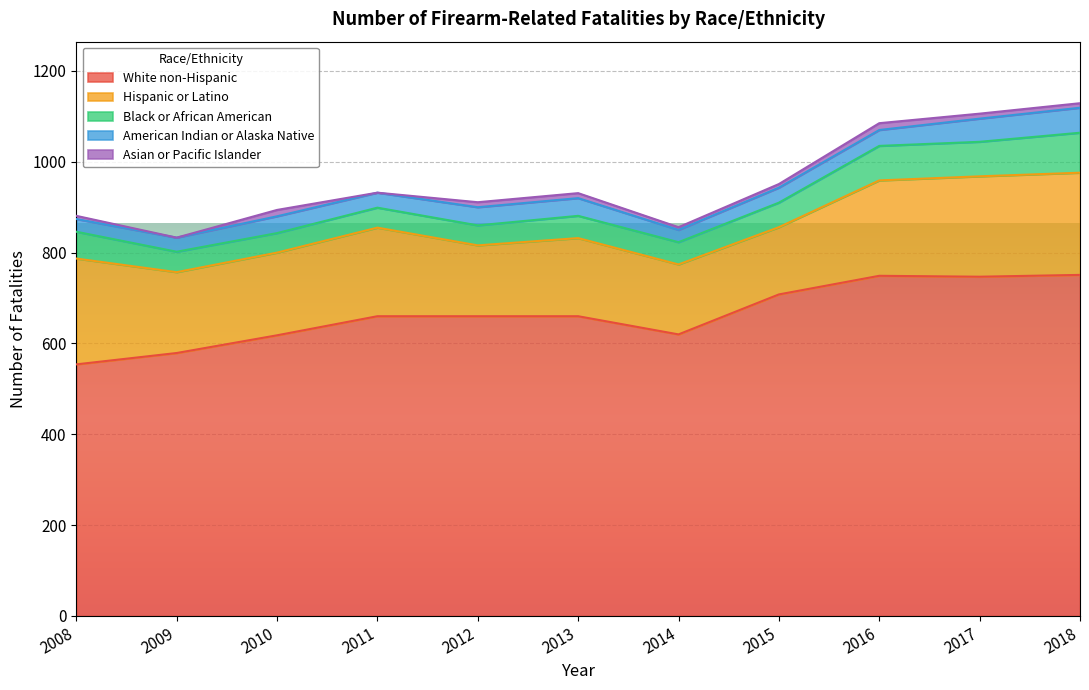

Reading left to right, what are all the values shown in this chart?

White non-Hispanic: 2008=554	2009=579	2010=618	2011=660	2012=660	2013=660	2014=620	2015=708	2016=749	2017=747	2018=751
Hispanic or Latino: 2008=233	2009=178	2010=182	2011=195	2012=156	2013=172	2014=154	2015=148	2016=210	2017=221	2018=225
Black or African American: 2008=59	2009=45	2010=43	2011=44	2012=44	2013=49	2014=49	2015=54	2016=76	2017=76	2018=88
American Indian or Alaska Native: 2008=28	2009=31	2010=37	2011=33	2012=40	2013=39	2014=27	2015=33	2016=35	2017=51	2018=55
Asian or Pacific Islander: 2008=7	2009=0	2010=14	2011=0	2012=11	2013=11	2014=6	2015=8	2016=15	2017=11	2018=10